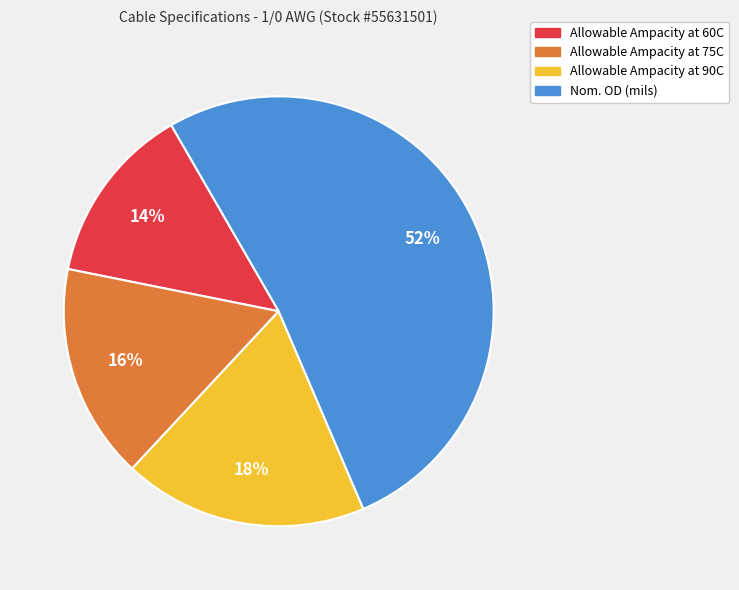

Does Allowable Ampacity at 75C account for over 50% of the chart?

No